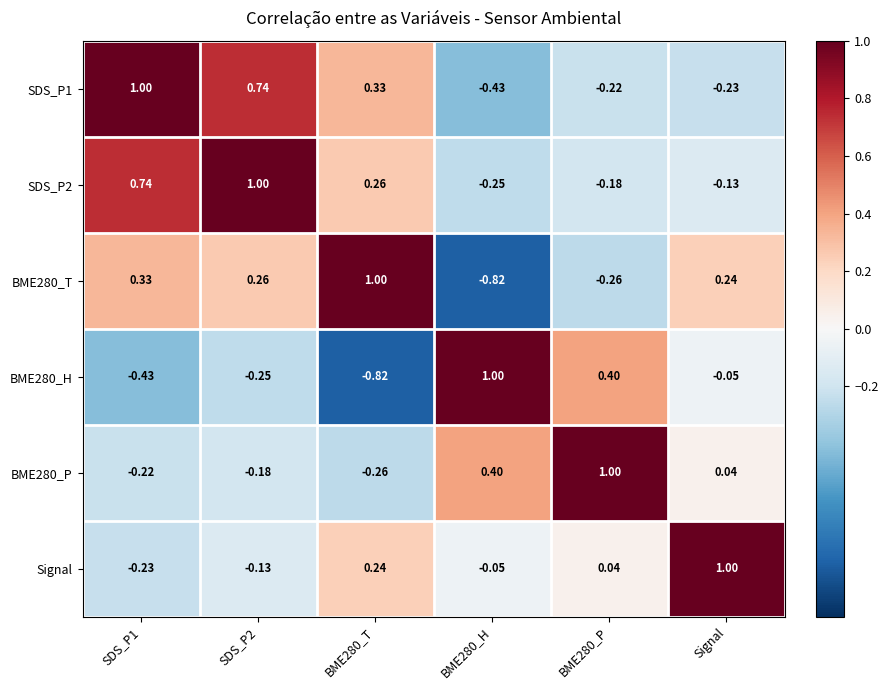

Reading left to right, extract all data points from this chart.

SDS_P1: SDS_P1=1.0	SDS_P2=0.7	BME280_T=0.3	BME280_H=-0.4	BME280_P=-0.2	Signal=-0.2
SDS_P2: SDS_P1=0.7	SDS_P2=1.0	BME280_T=0.3	BME280_H=-0.2	BME280_P=-0.2	Signal=-0.1
BME280_T: SDS_P1=0.3	SDS_P2=0.3	BME280_T=1.0	BME280_H=-0.8	BME280_P=-0.3	Signal=0.2
BME280_H: SDS_P1=-0.4	SDS_P2=-0.2	BME280_T=-0.8	BME280_H=1.0	BME280_P=0.4	Signal=-0.1
BME280_P: SDS_P1=-0.2	SDS_P2=-0.2	BME280_T=-0.3	BME280_H=0.4	BME280_P=1.0	Signal=0.0
Signal: SDS_P1=-0.2	SDS_P2=-0.1	BME280_T=0.2	BME280_H=-0.1	BME280_P=0.0	Signal=1.0